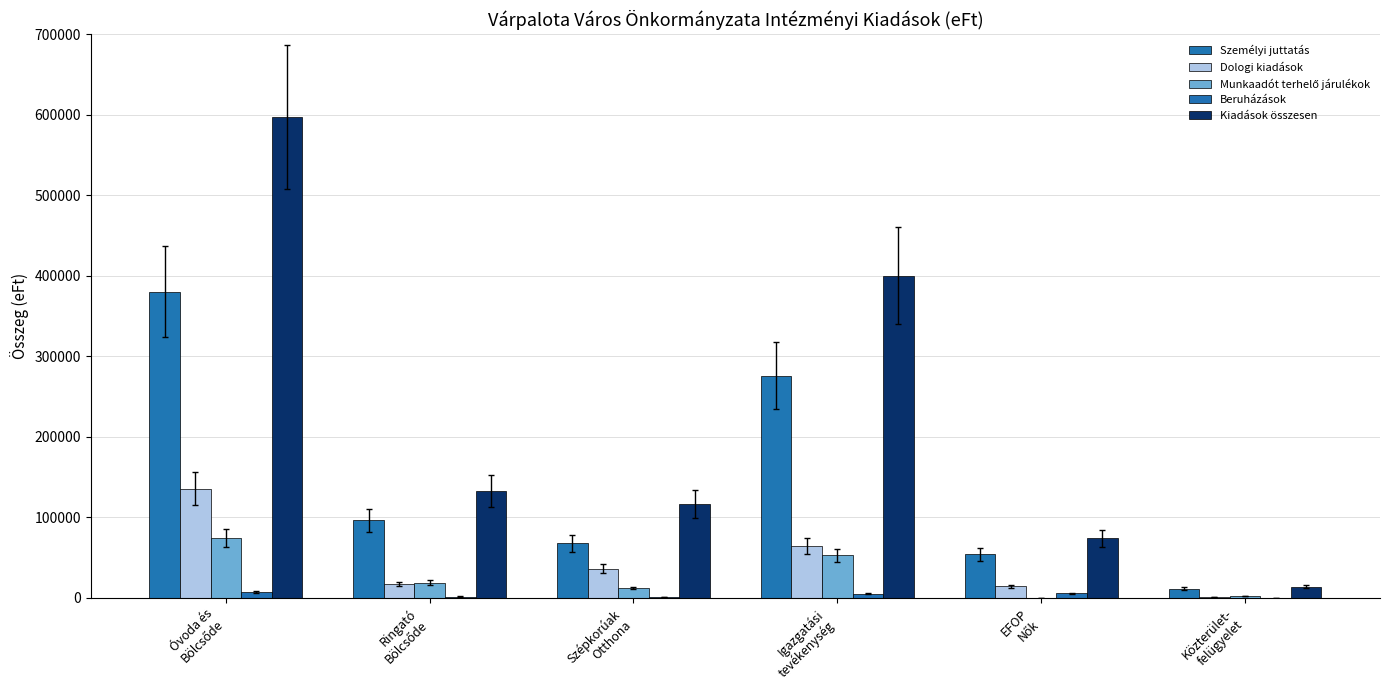

Does the chart contain stacked bars?

No